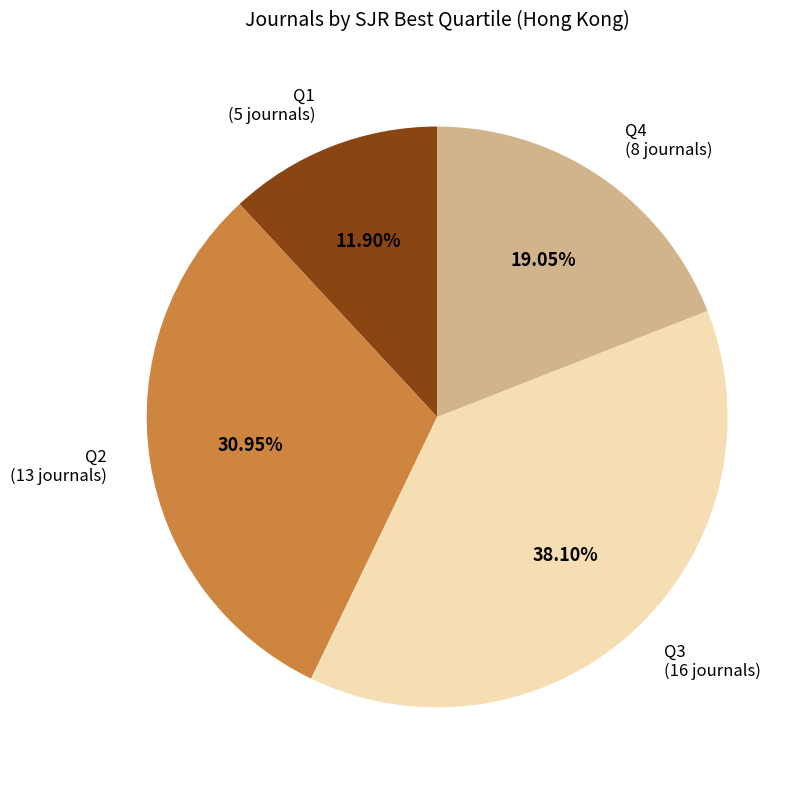

Approximately how many times larger is the value at Q3 compared to Q1?

3.2